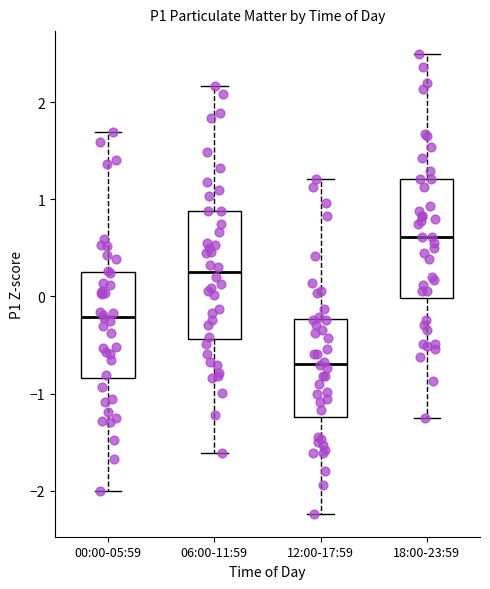

Reading left to right, read every box against the y-axis: the position of its median line, the range the box covers, and the ends of its whiskers. The values are not printed on the chart, so give them approximately, as read against the axis.

00:00-05:59: median -0.2, box -0.8 to 0.2, whiskers -2.0 to 1.7
06:00-11:59: median 0.3, box -0.4 to 0.9, whiskers -1.6 to 2.2
12:00-17:59: median -0.7, box -1.2 to -0.2, whiskers -2.2 to 1.2
18:00-23:59: median 0.6, box 0.0 to 1.2, whiskers -1.3 to 2.5